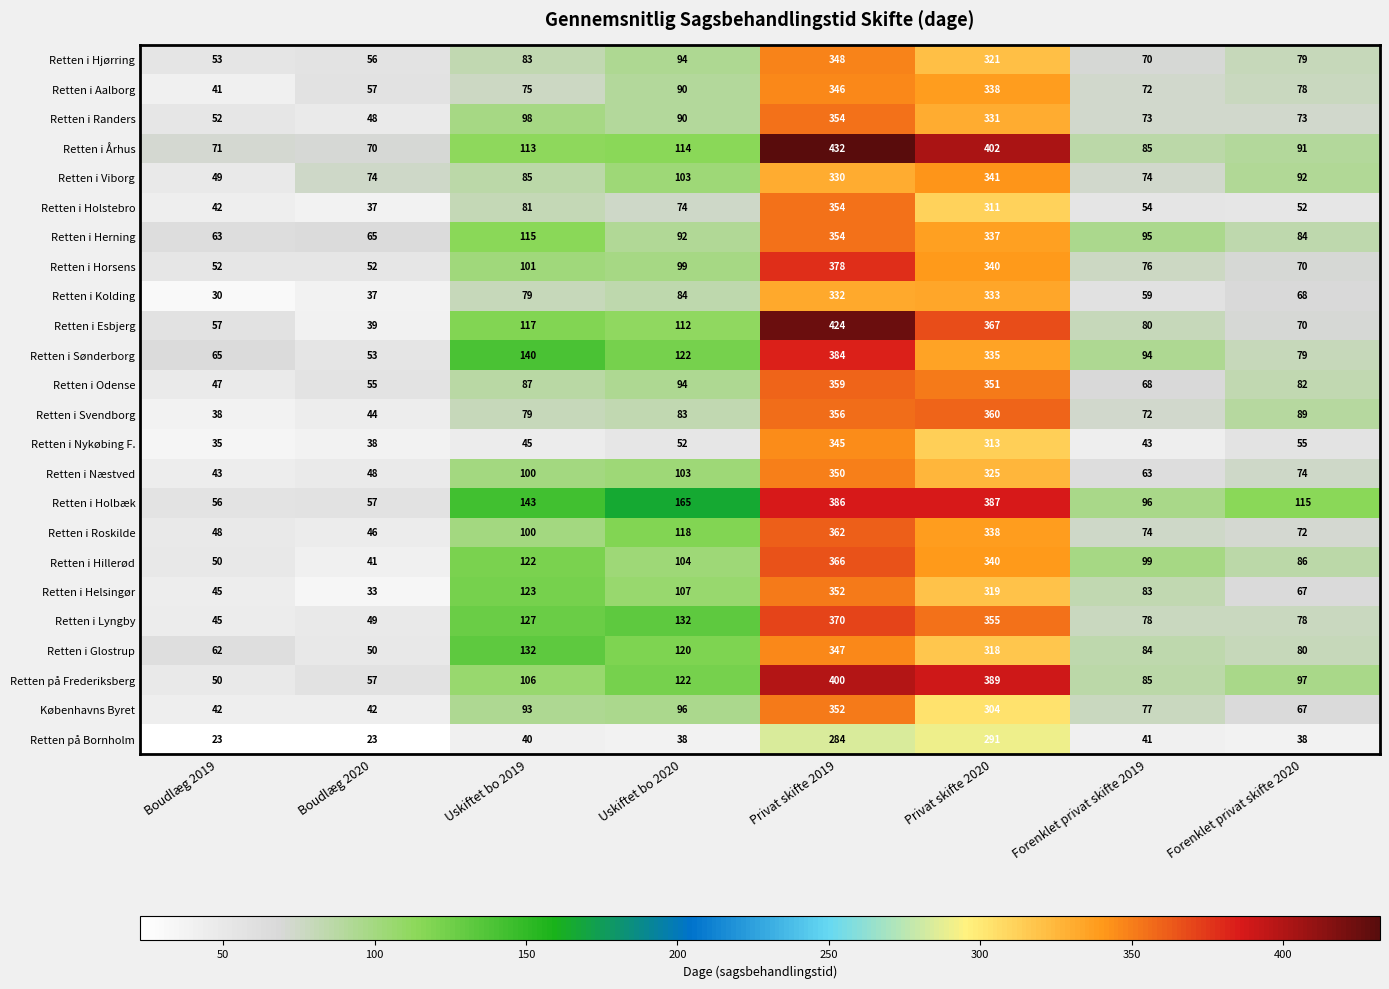

List the labels in order of Retten i Odense value, largest first.

Privat skifte 2019, Privat skifte 2020, Uskiftet bo 2020, Uskiftet bo 2019, Forenklet privat skifte 2020, Forenklet privat skifte 2019, Boudlæg 2020, Boudlæg 2019